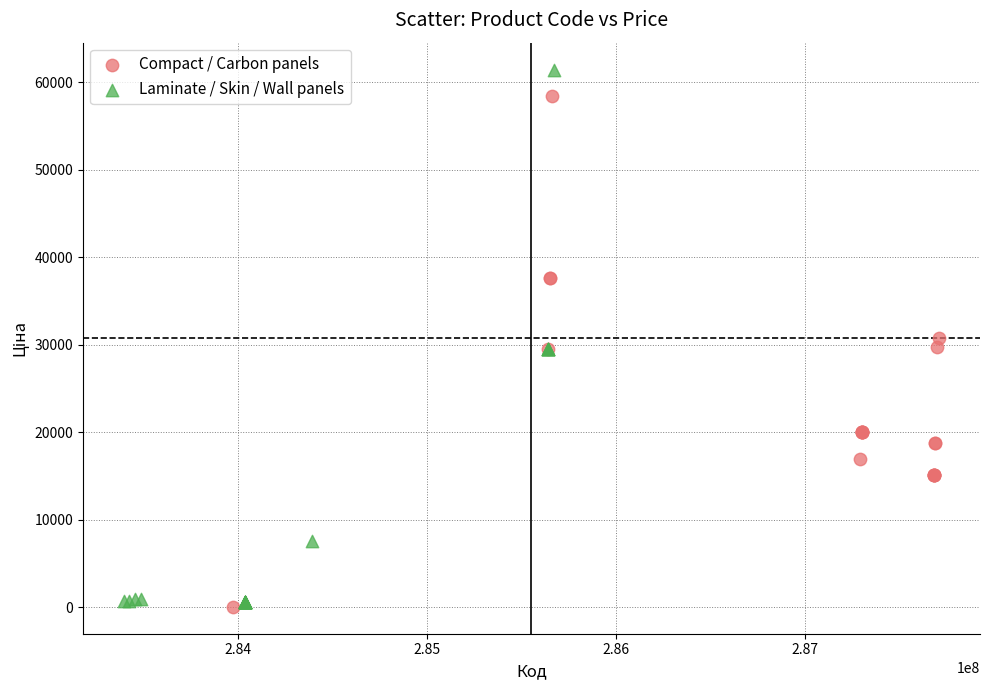

Which series contains the highest Y value?

Laminate / Skin / Wall panels